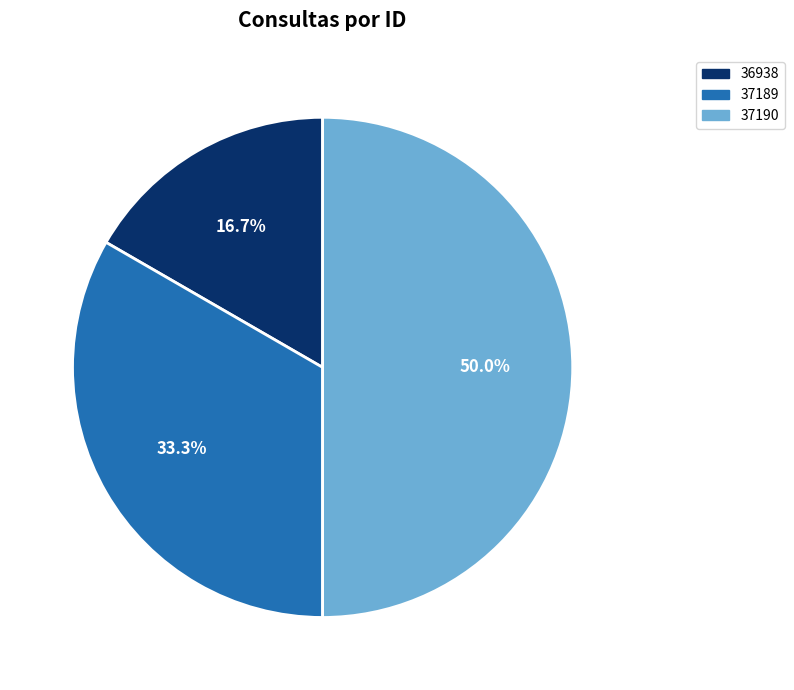

Combined, what portion of the pie is 37189 and 36938?

50.0%